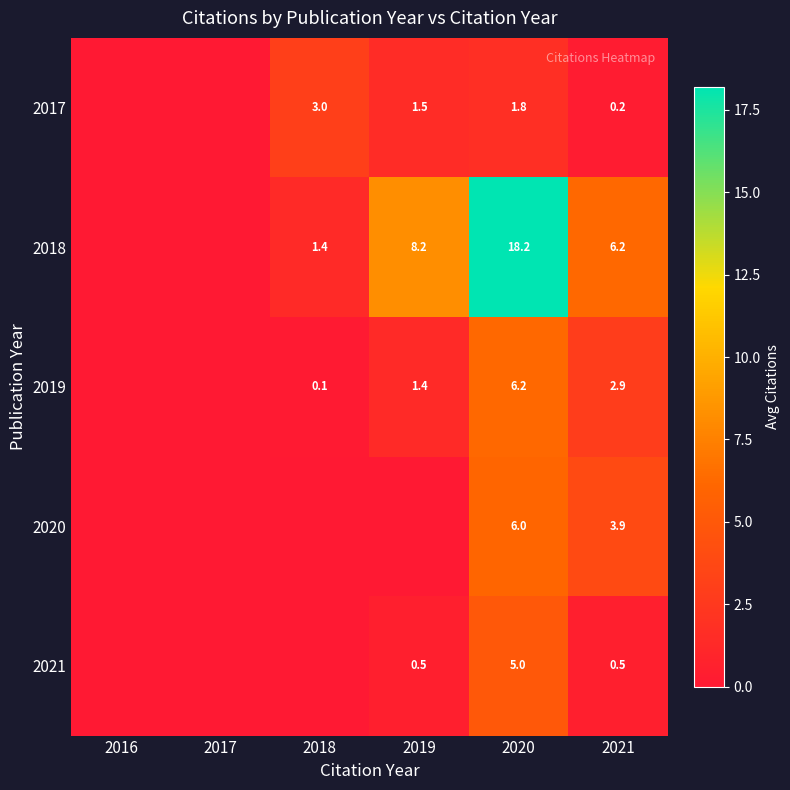

What is the sum of the 2018 values at 2021 and 2020?

24.4